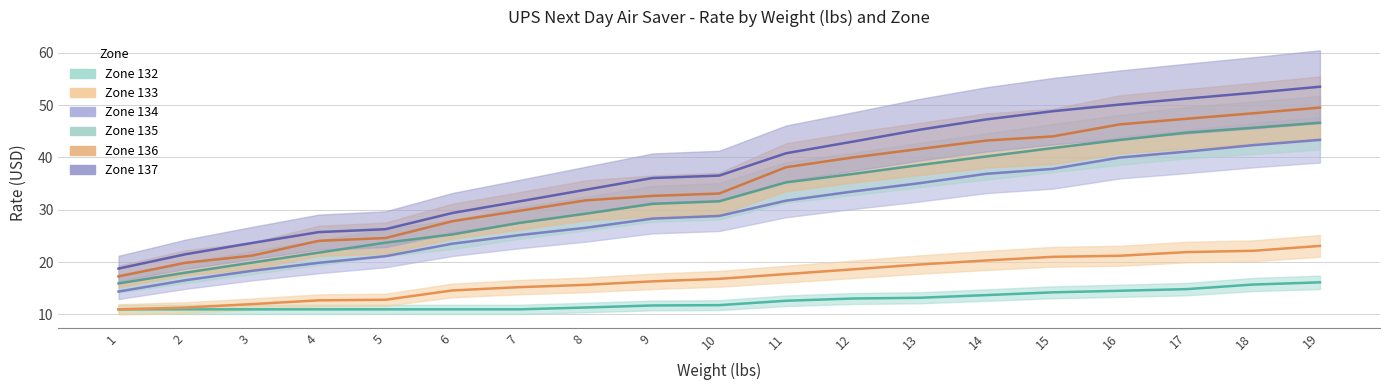

What is the difference between the highest and lowest values at 13?

32.1